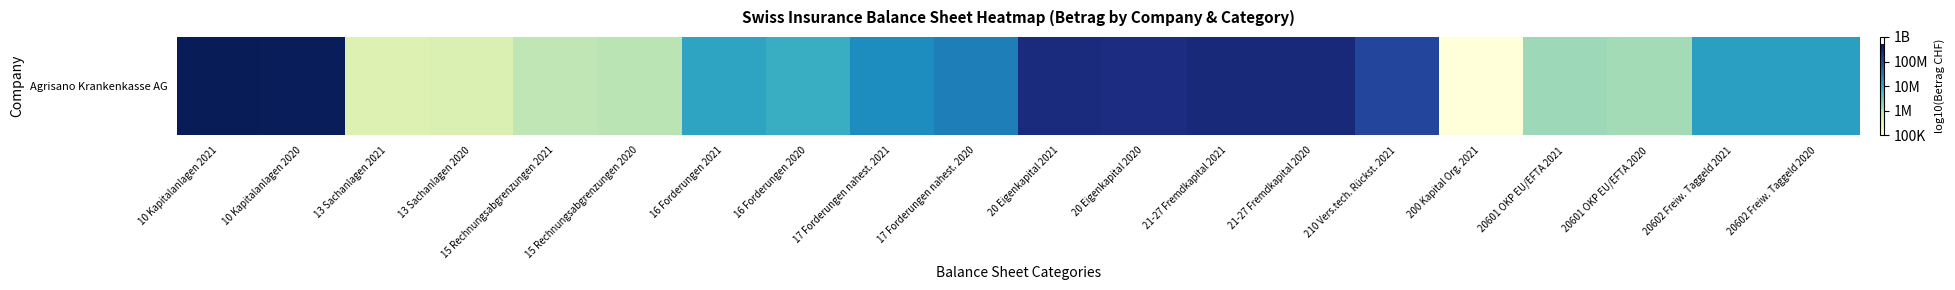

What is the greatest value displayed?

8.7